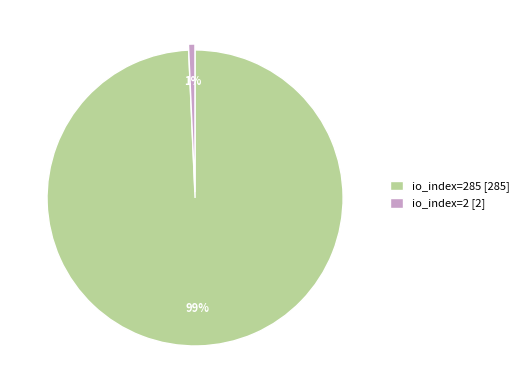

How many segments does this pie chart have?

2